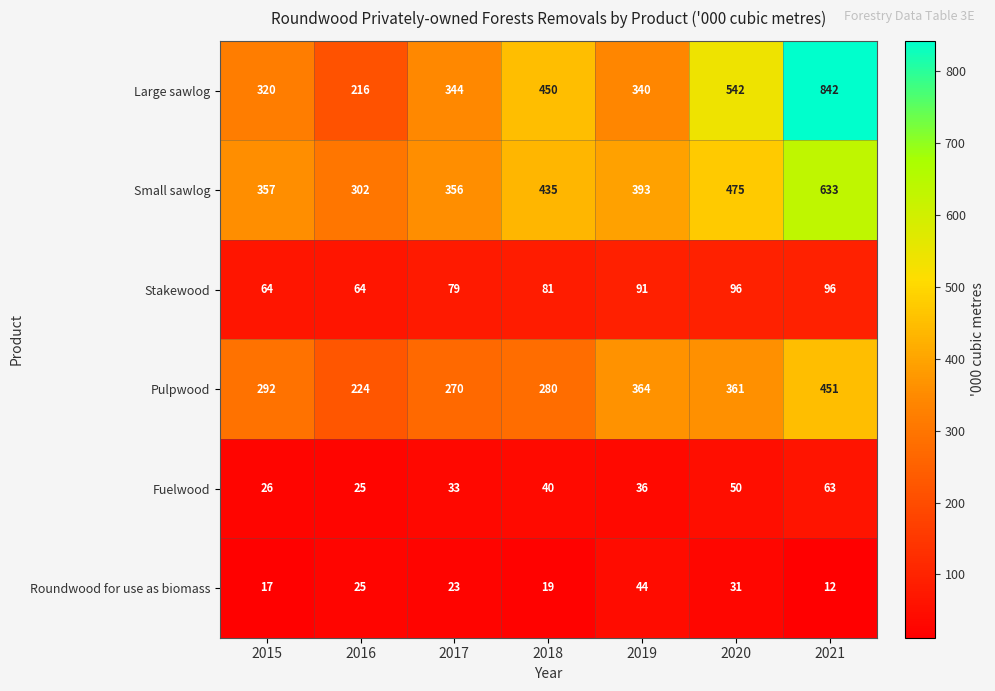

Rank the categories by Fuelwood value from lowest to highest.

2016, 2015, 2017, 2019, 2018, 2020, 2021